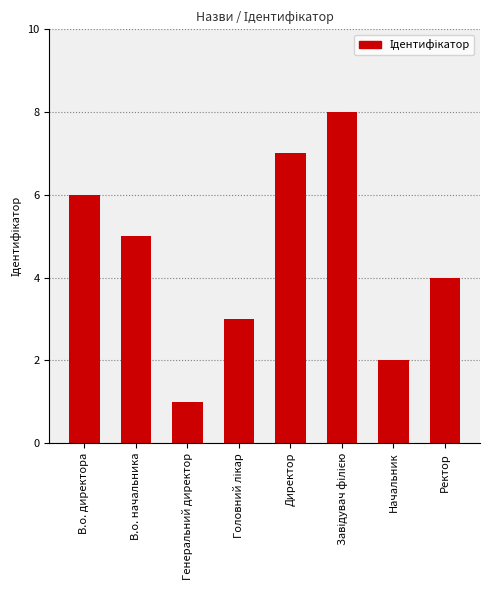

What is the greatest value displayed?

8